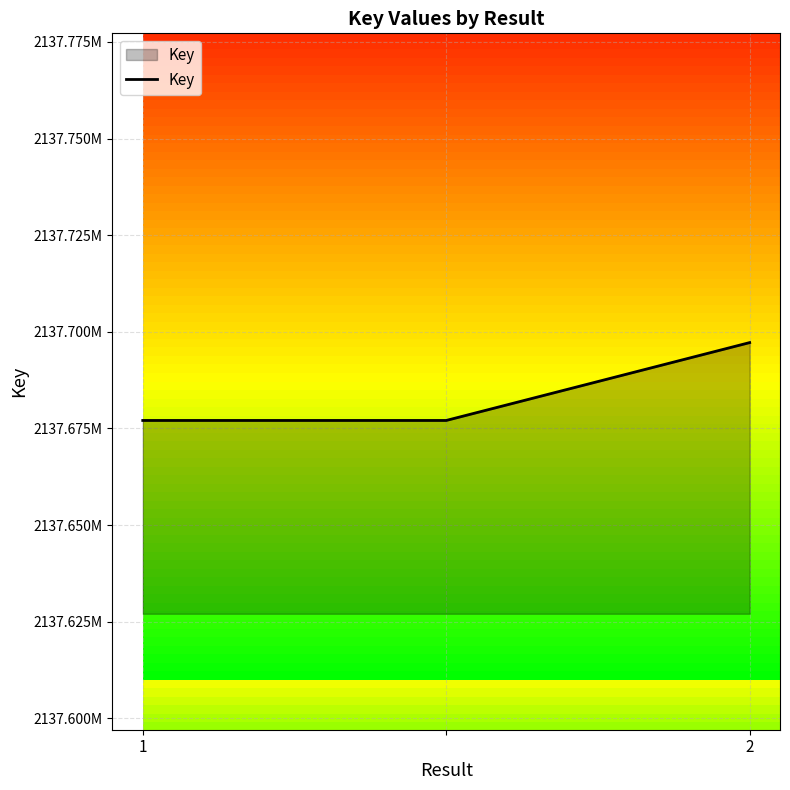

Reading left to right, extract all data points from this chart.

2137677079	2137677079	2137697222